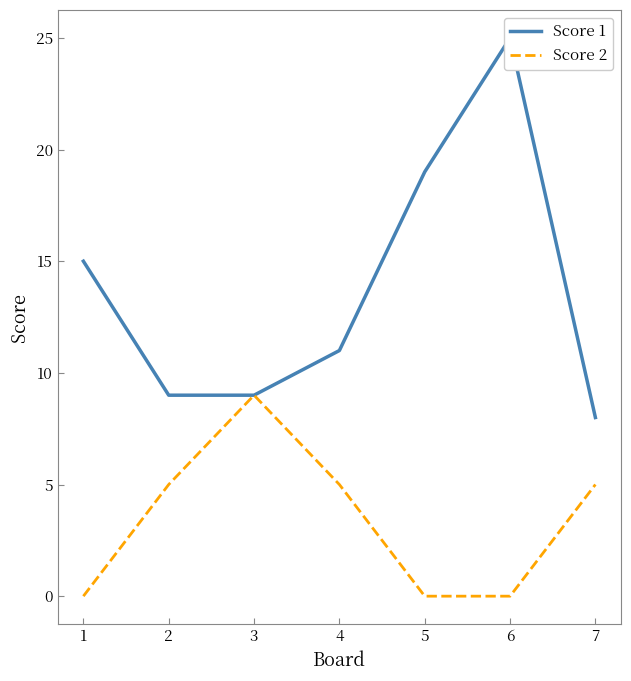

True or false: Score 1 has a value of 11 at 4.

True